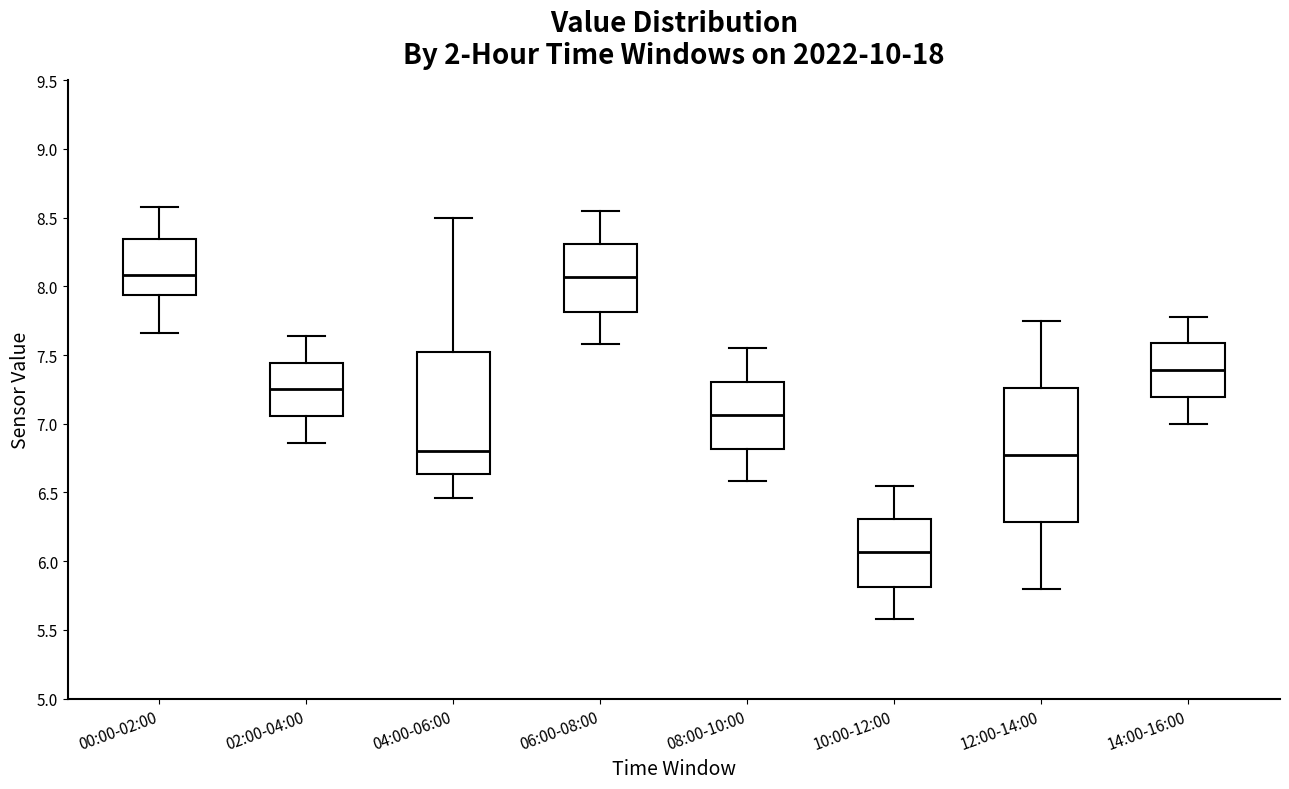

Reading left to right, read every box against the y-axis: the position of its median line, the range the box covers, and the ends of its whiskers. The values are not printed on the chart, so give them approximately, as read against the axis.

00:00-02:00: median 8.10, box 7.95 to 8.35, whiskers 7.65 to 8.60
02:00-04:00: median 7.25, box 7.05 to 7.45, whiskers 6.85 to 7.65
04:00-06:00: median 6.80, box 6.65 to 7.55, whiskers 6.45 to 8.50
06:00-08:00: median 8.05, box 7.80 to 8.30, whiskers 7.60 to 8.55
08:00-10:00: median 7.05, box 6.80 to 7.30, whiskers 6.60 to 7.55
10:00-12:00: median 6.05, box 5.80 to 6.30, whiskers 5.60 to 6.55
12:00-14:00: median 6.80, box 6.30 to 7.25, whiskers 5.80 to 7.75
14:00-16:00: median 7.40, box 7.20 to 7.60, whiskers 7.00 to 7.80